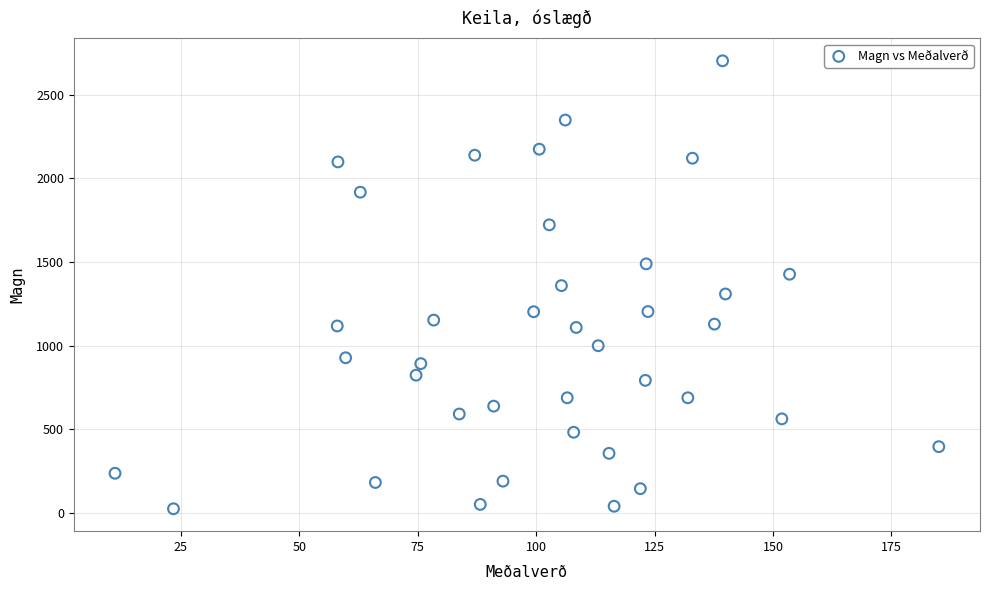

What is the range of Y values (max minus min)?

2676